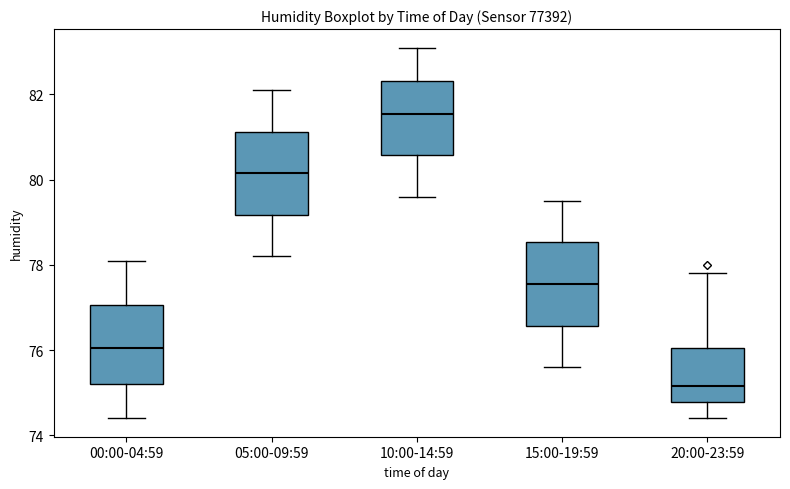

Where does the upper whisker of the box for 05:00-09:59 end on the y-axis? The values are not printed on the chart, so give them approximately, as read against the axis.

82.2